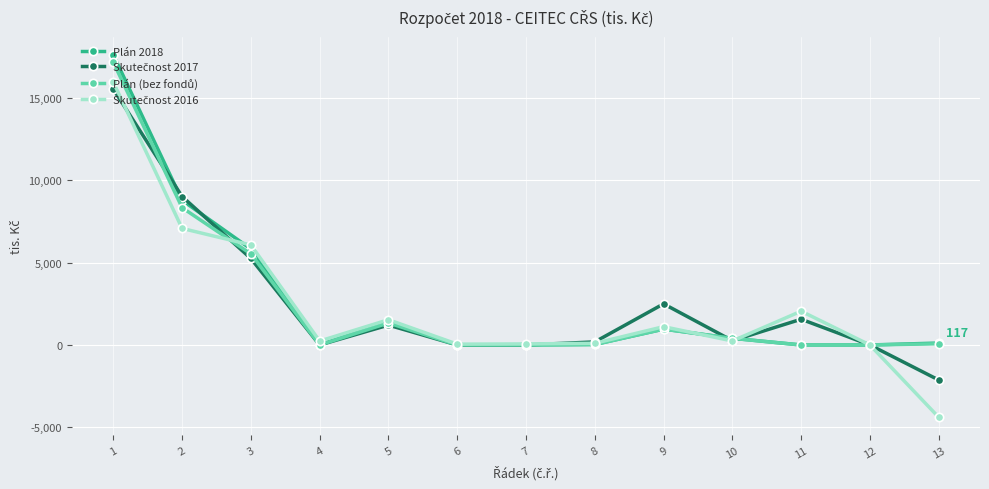

Does the chart have visible grid lines?

Yes